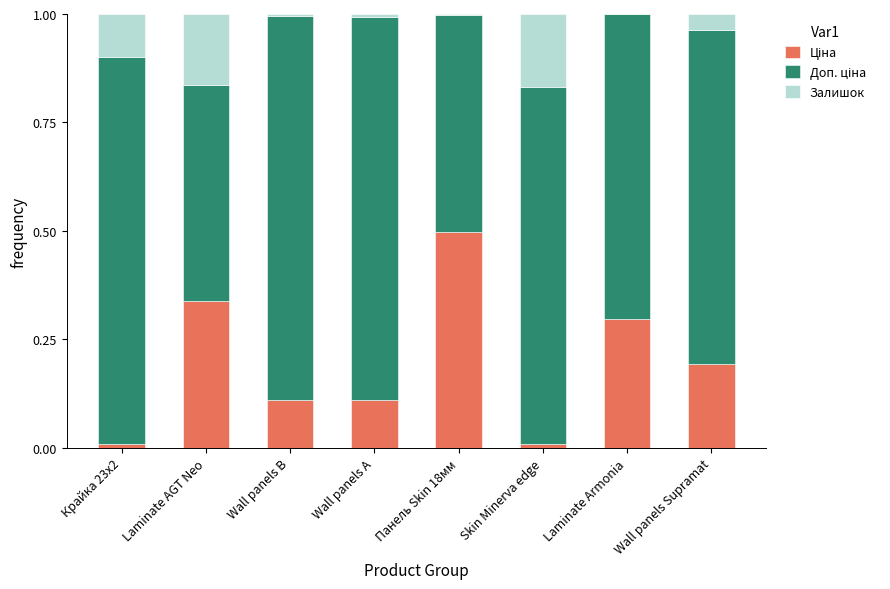

Which series changed the most between Wall panels B and Wall panels A?

Залишок